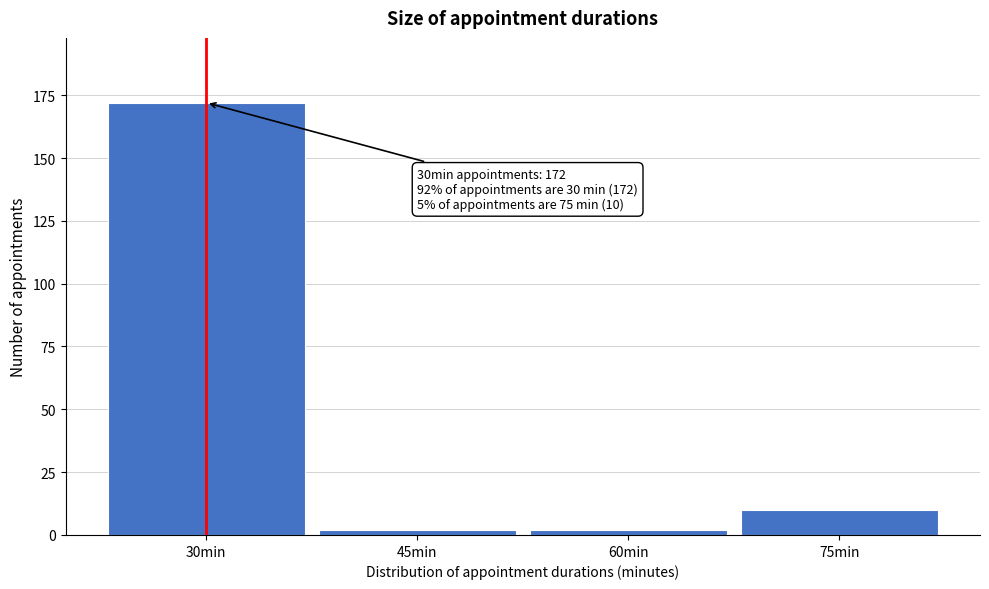

Reading right to left, transcribe all the data shown in this chart.

75min=10	60min=2	45min=2	30min=172